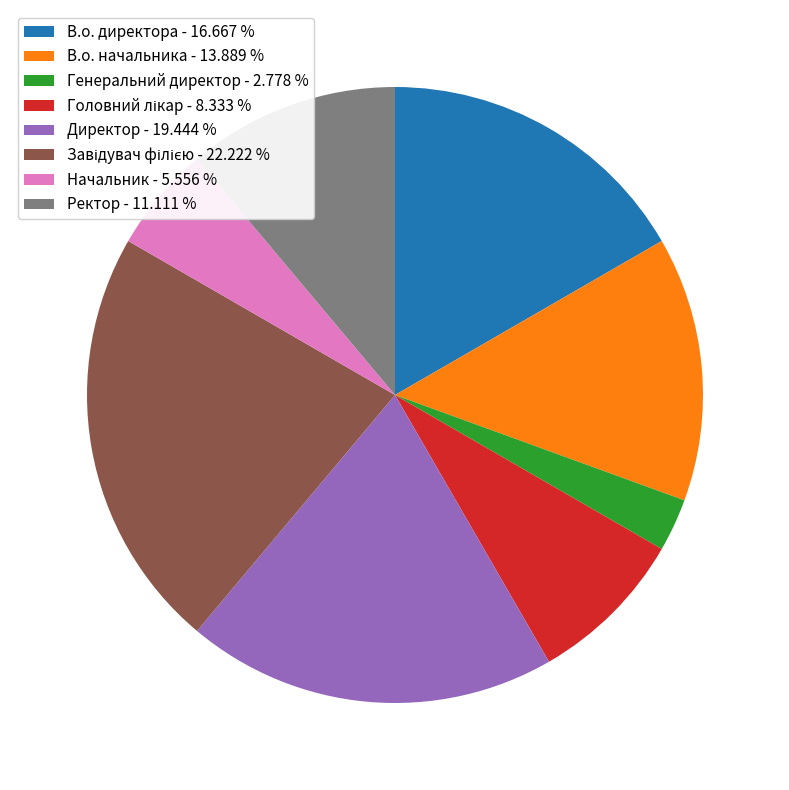

Does В.о. директора - 16.667 % account for over 50% of the chart?

No